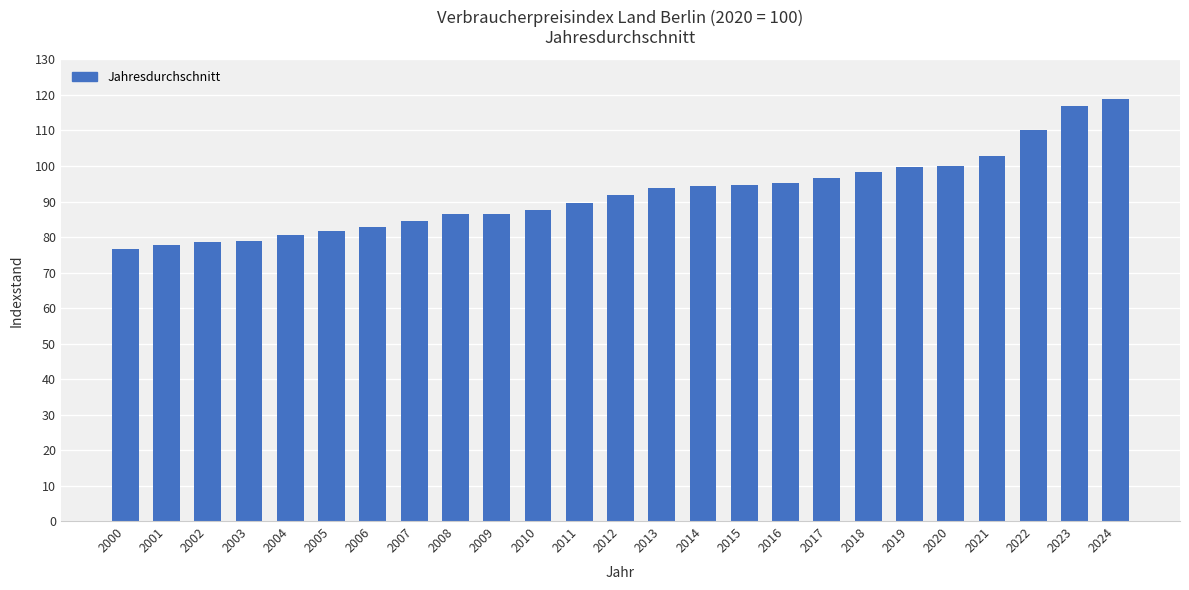

The chart shows a value of 43.6 at 2021. True or false?

False